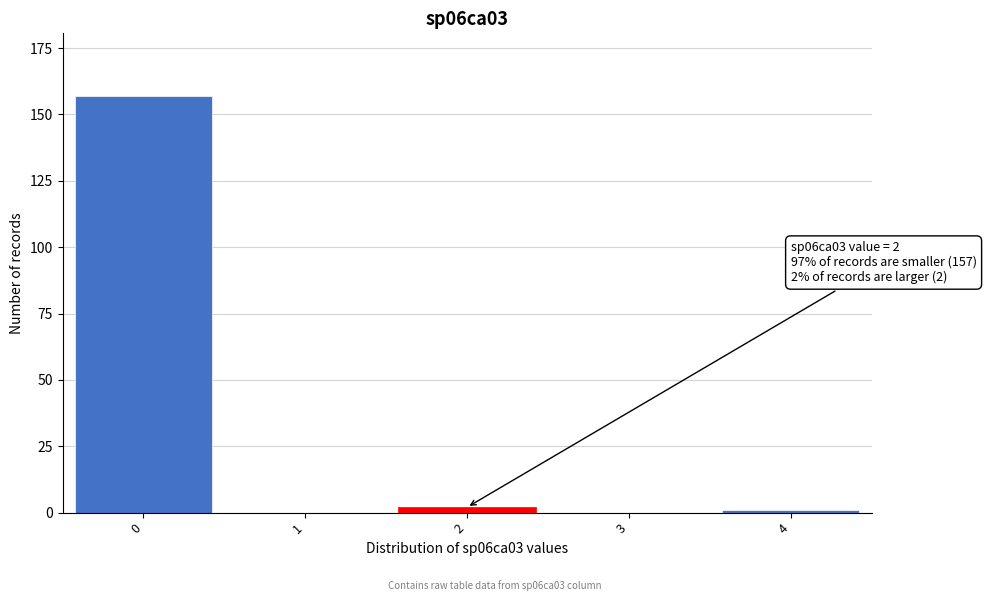

Reading left to right, extract all data points from this chart.

0=157	1=0	2=2	3=0	4=1